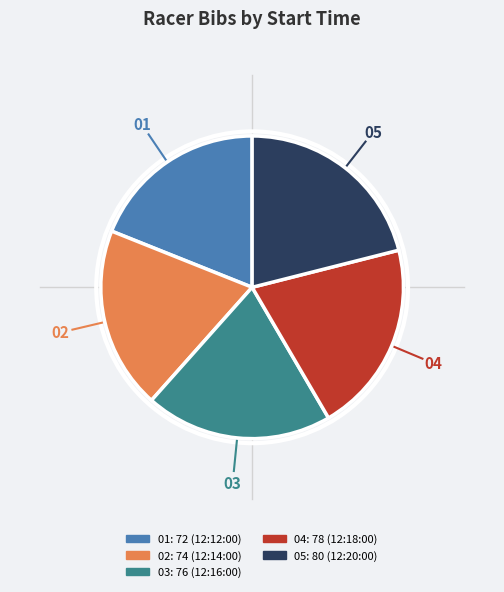

Is there a majority slice in this chart?

No